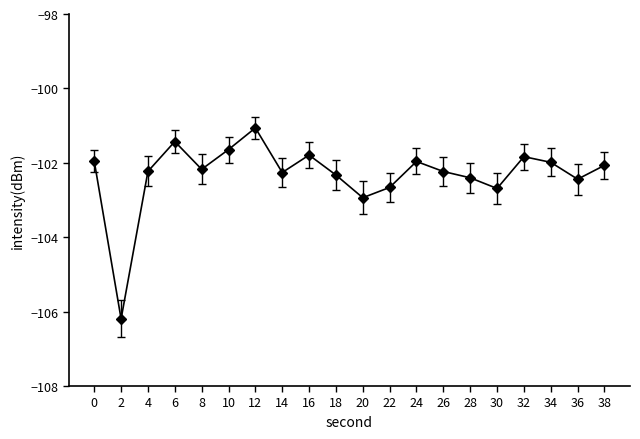

Is it true that the value at 22 is -140.7?

False